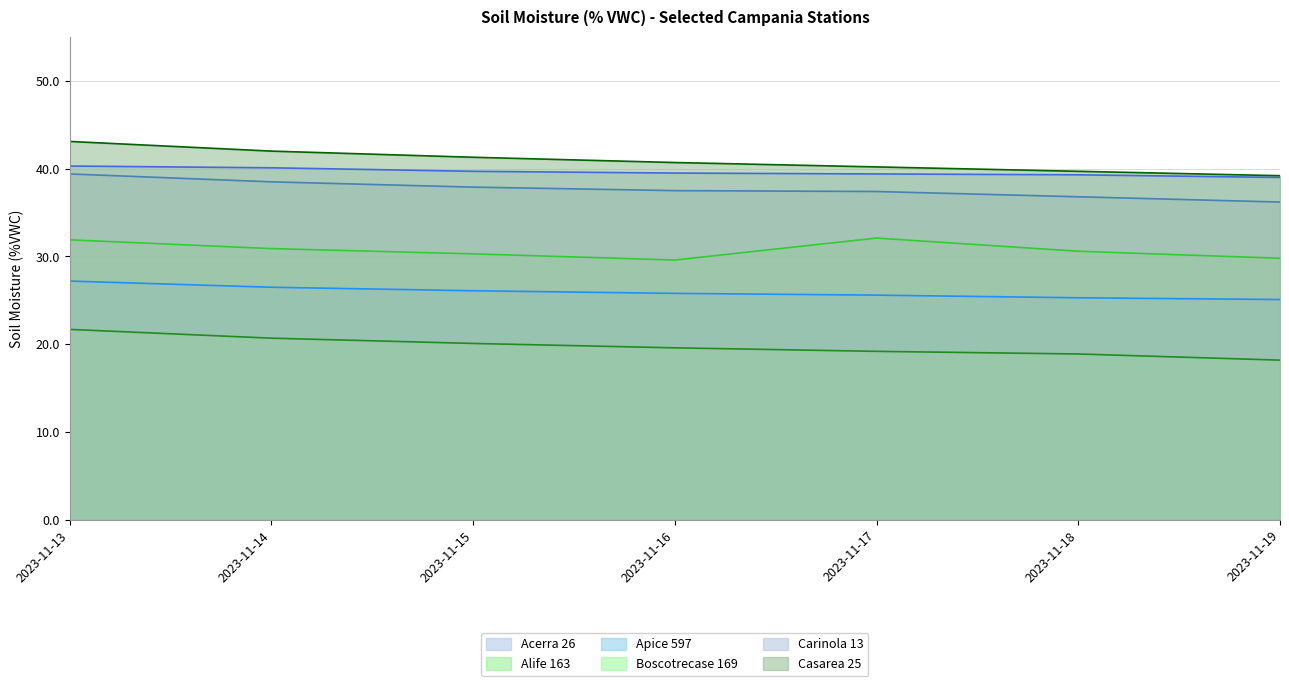

Rank the series at 2023-11-17 from lowest to highest value.

Boscotrecase 169, Apice 597, Alife 163, Acerra 26, Carinola 13, Casarea 25